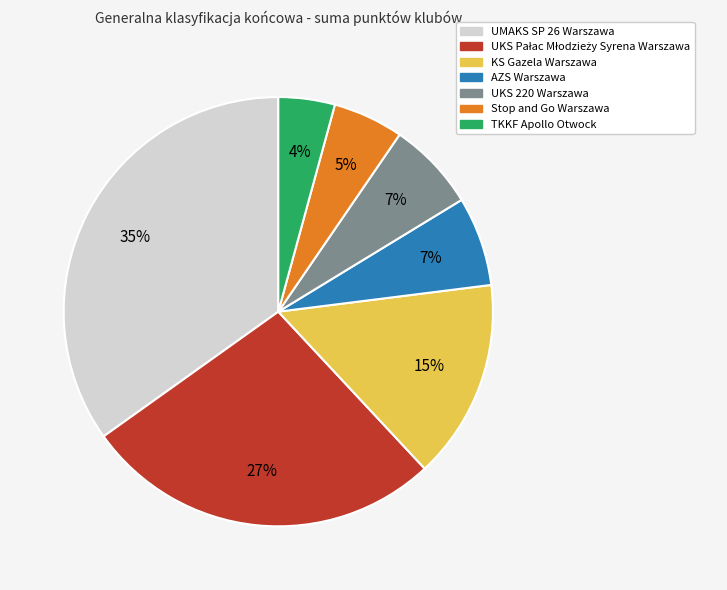

To the nearest percent, what portion does Stop and Go Warszawa represent?

5%